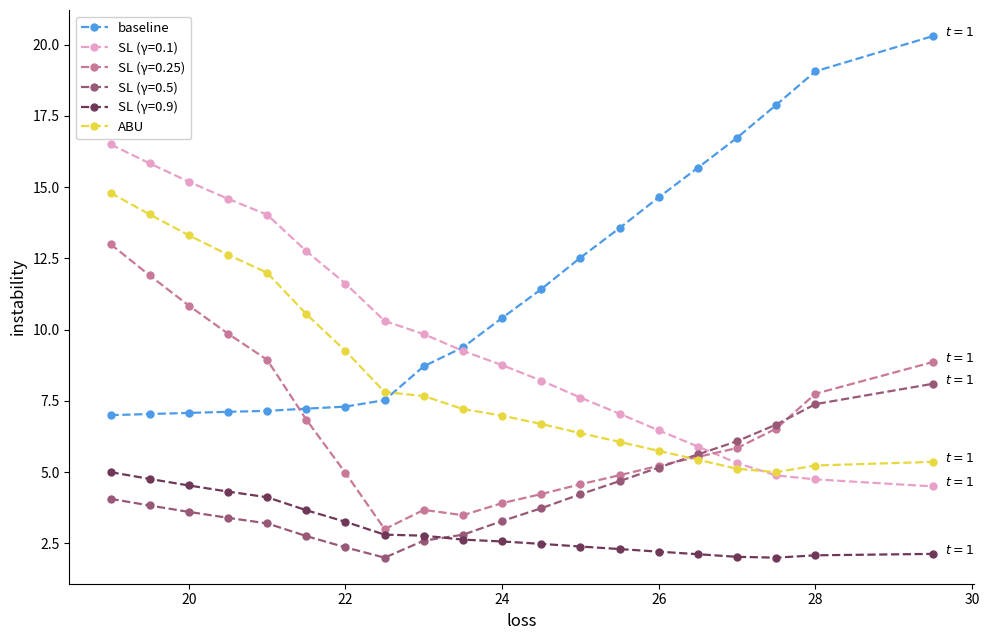

What is the value of the SL (γ=0.5) point at the 18th from the left?

6.7